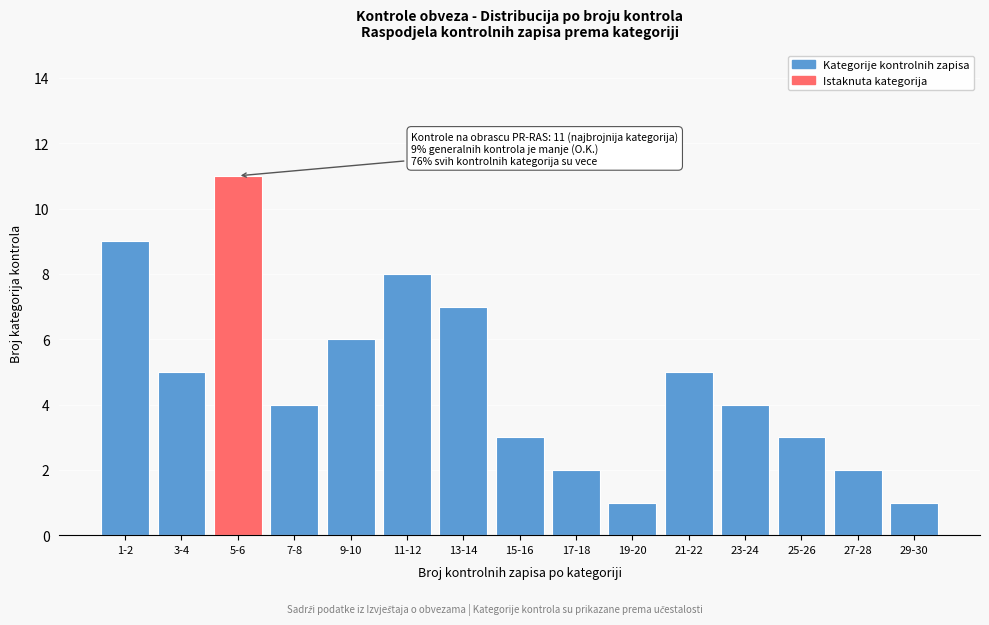

Reading left to right, extract all data points from this chart.

1-2=9	3-4=5	5-6=11	7-8=4	9-10=6	11-12=8	13-14=7	15-16=3	17-18=2	19-20=1	21-22=5	23-24=4	25-26=3	27-28=2	29-30=1